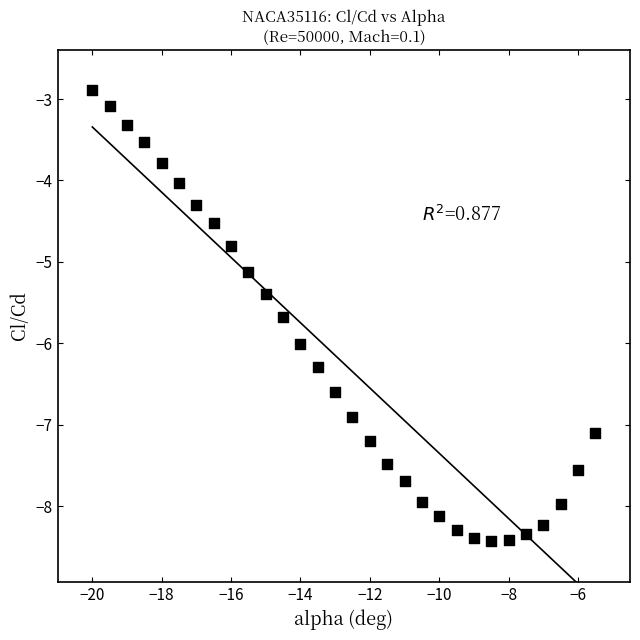

Count the number of points in this scatter plot.

30